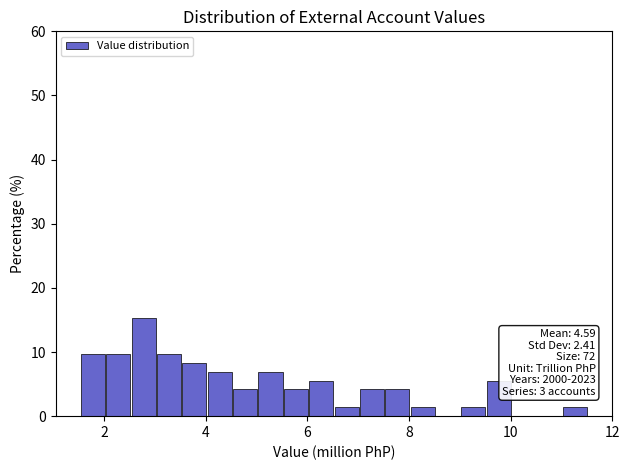

Read against the x-axis, roughly where is the centre of the tallest bar?

2.8